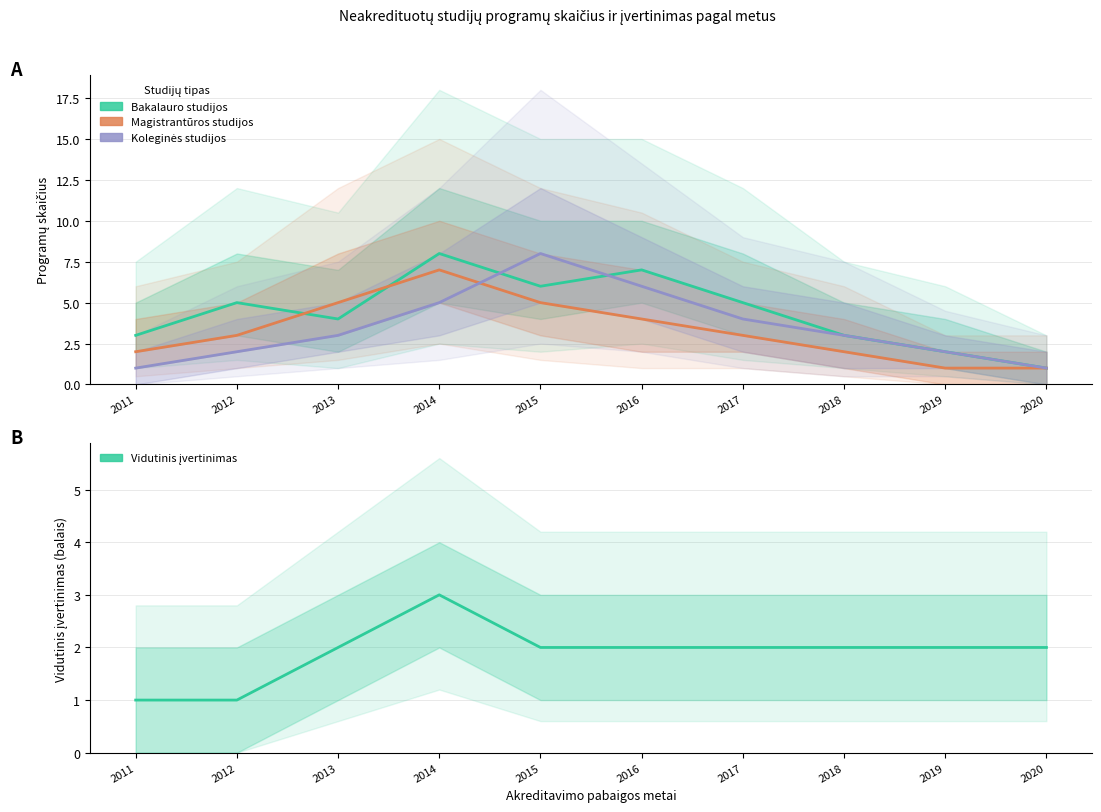

True or false: Vidutinis įvertinimas has a value of 1 at 2011.

False